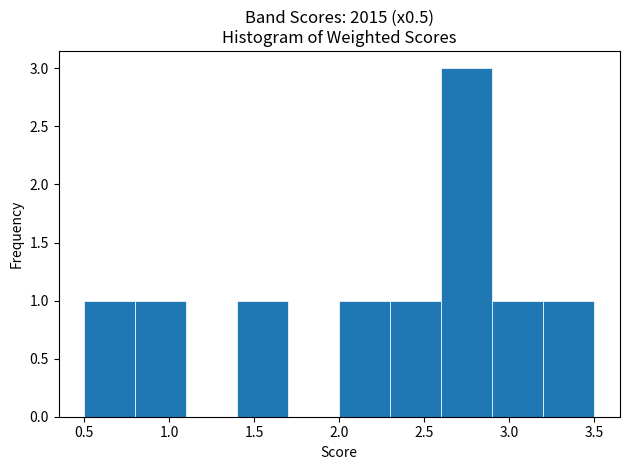

What is the height of the bar covering 2.6 to 2.9 on the x-axis? The values are not printed on the chart, so give them approximately, as read against the axis.

3